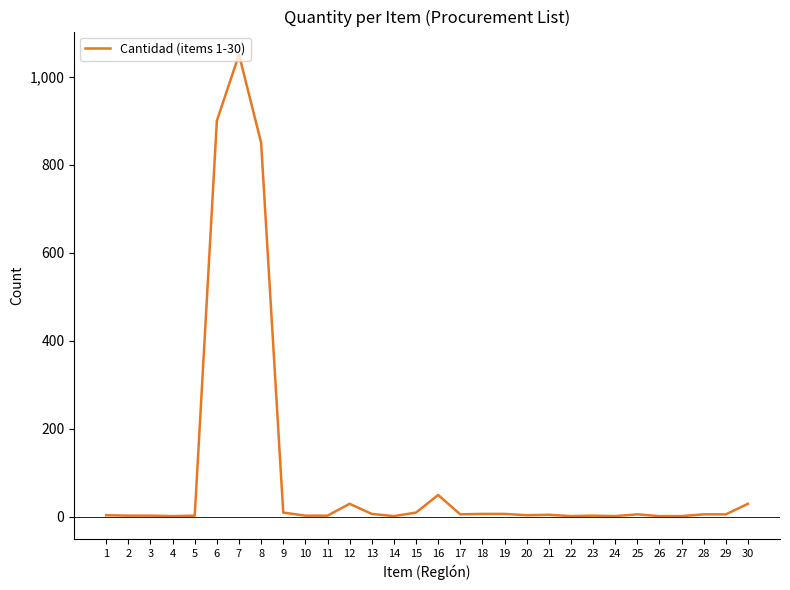

What is the difference between the maximum and minimum values?

1048